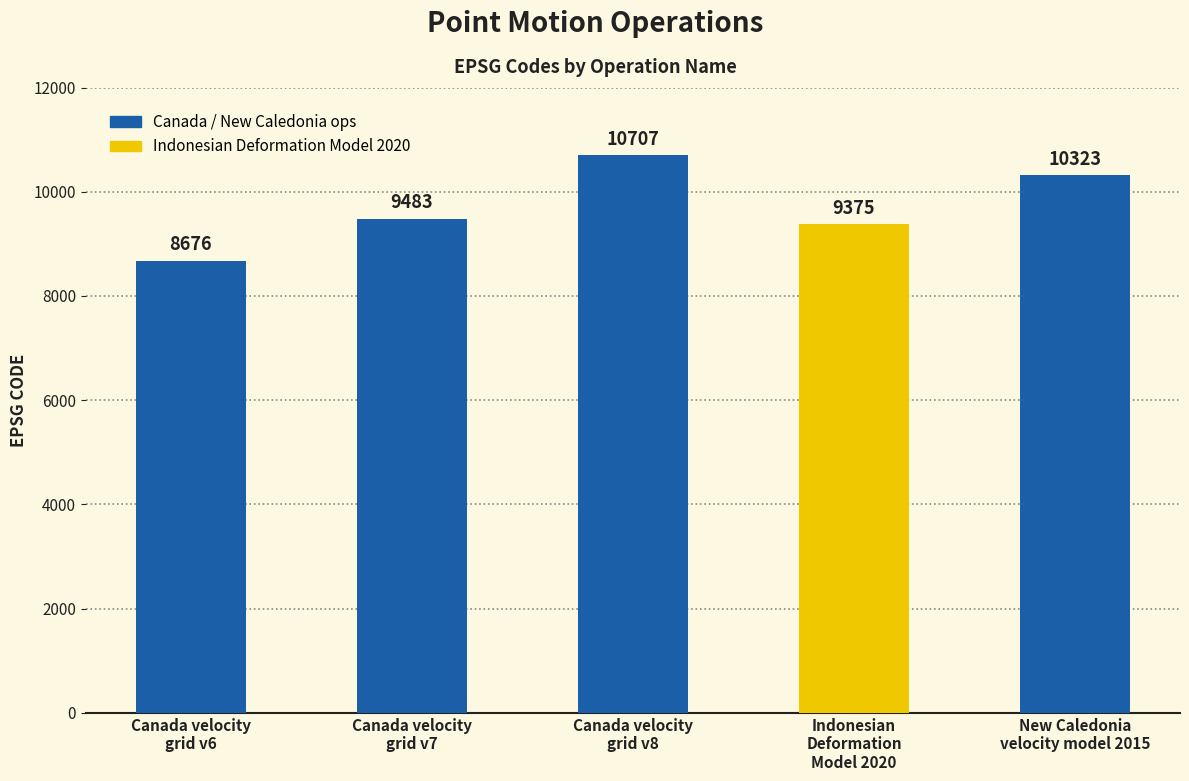

Which has a higher value, Canada velocity
grid v8 or Canada velocity
grid v6?

Canada velocity
grid v8